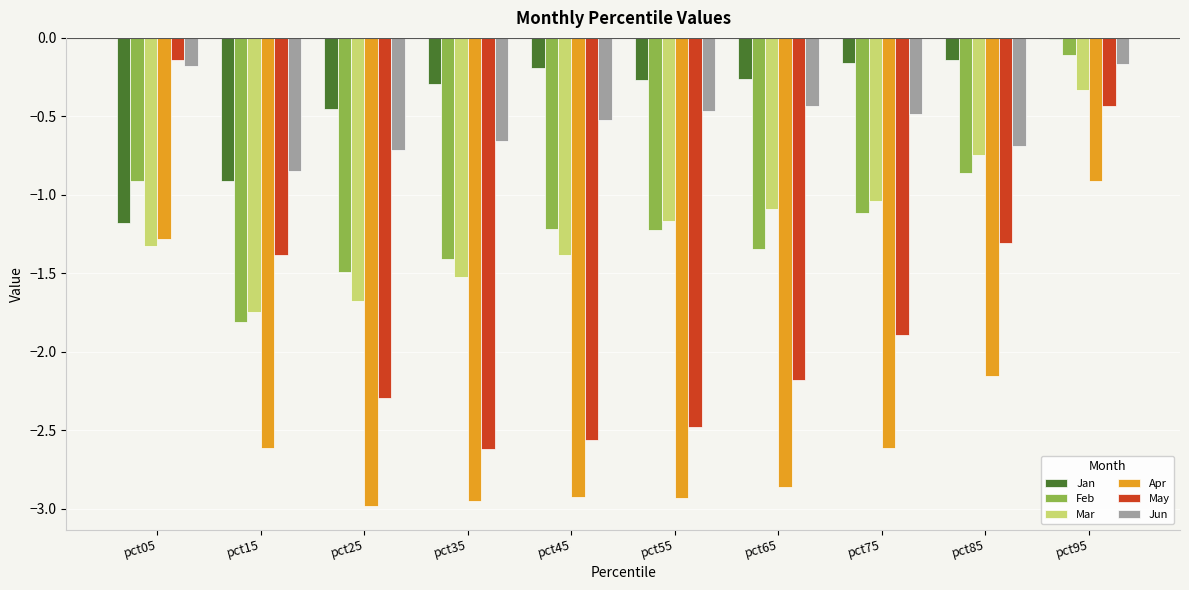

Where is Apr nearest to the value -1?

pct95